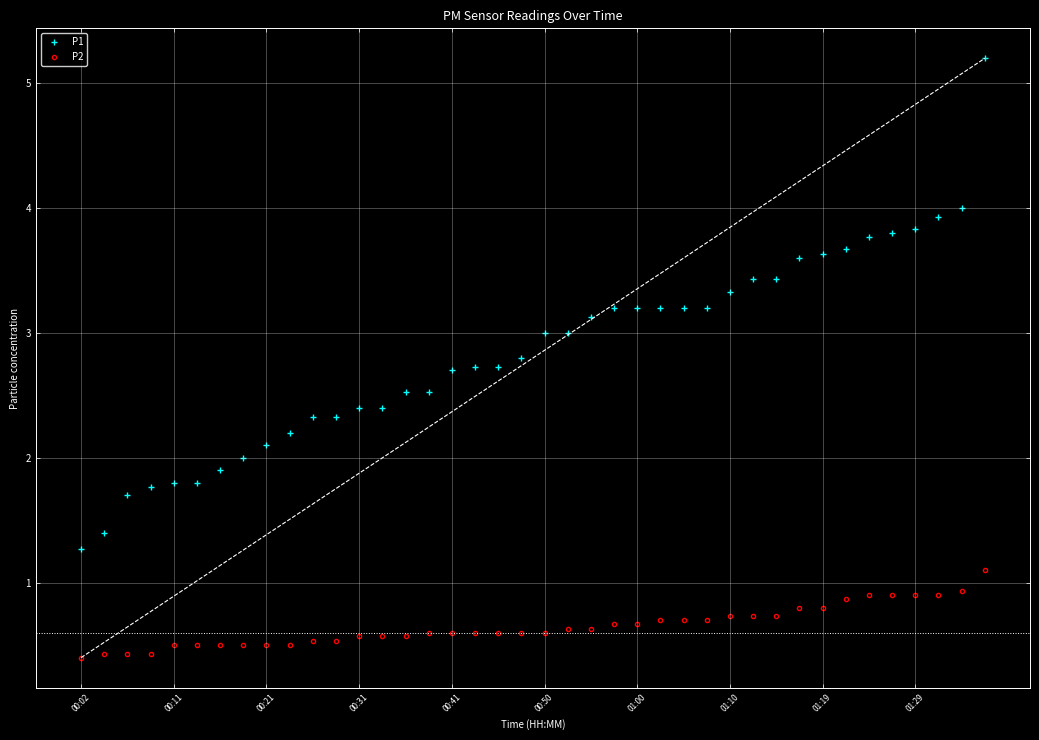

Which series has the largest total across all categories?

P1